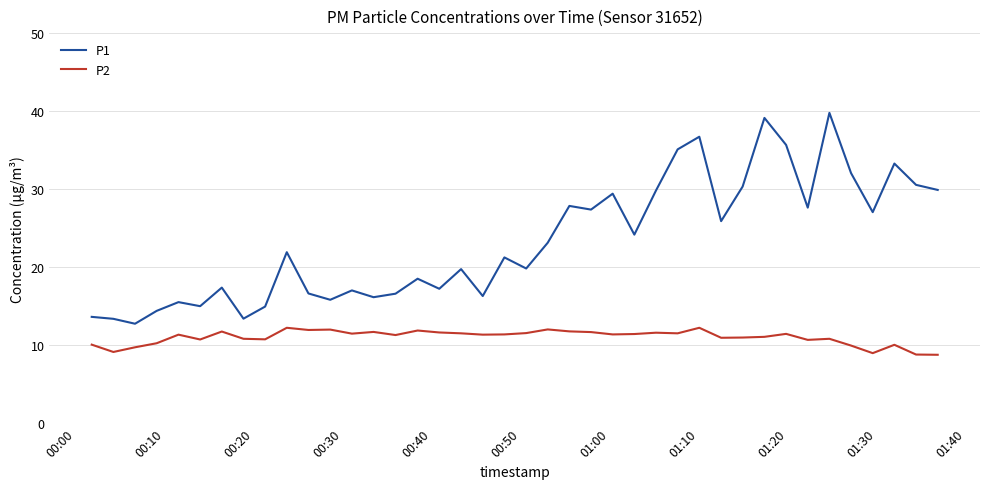

True or false: P1 and P2 cross at least once.

False